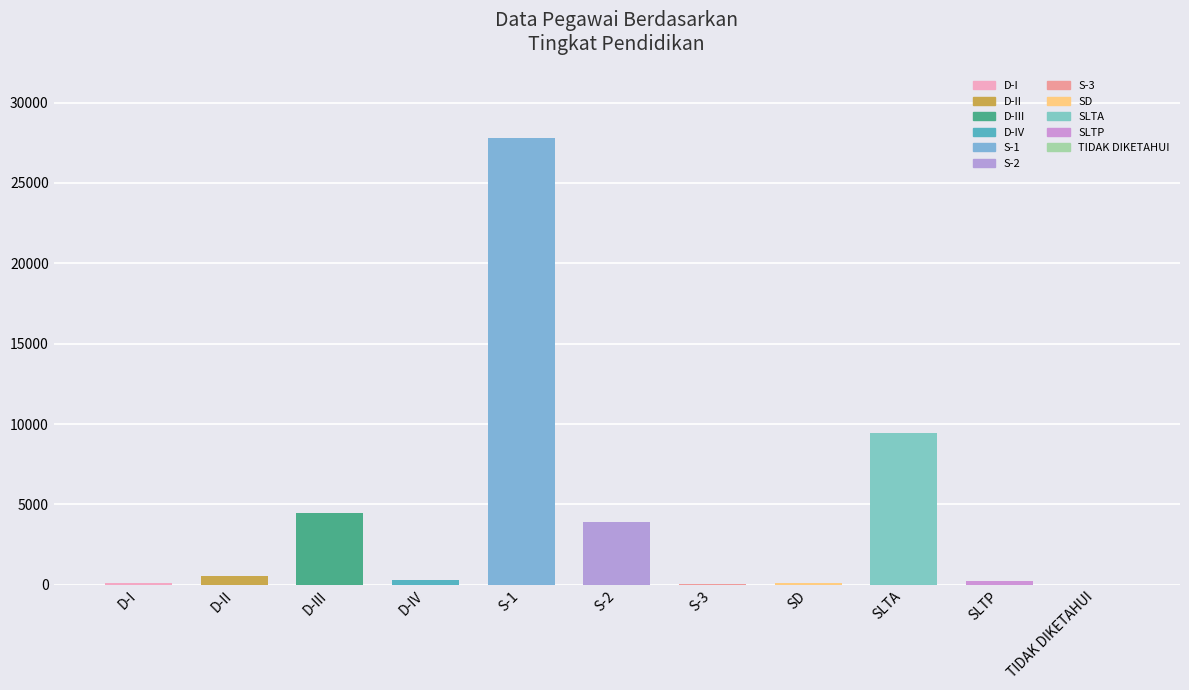

At which label does the data first exceed 287?

D-II